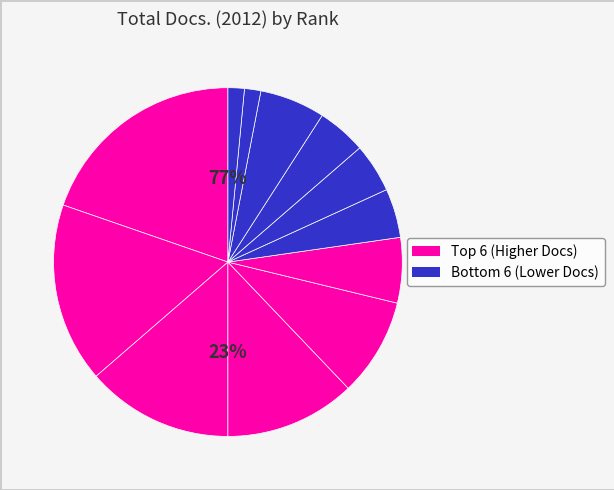

How much of the chart is everything except Rank 11?

98.5%